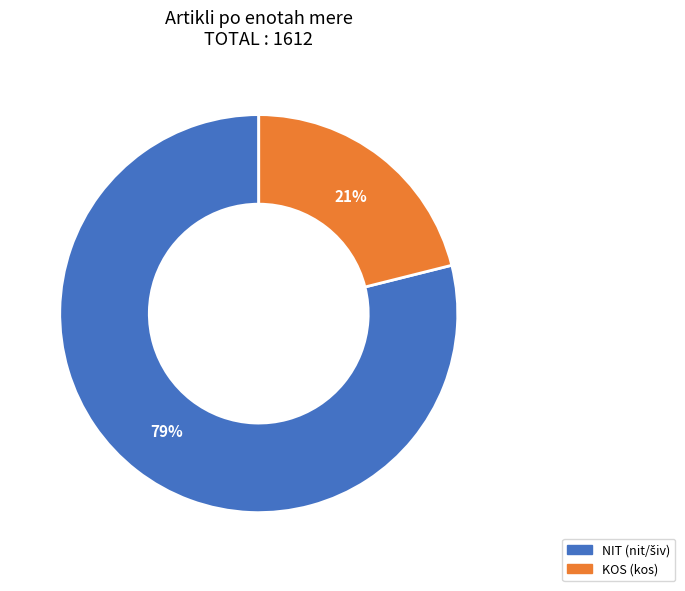

To the nearest percent, what is the difference between the largest and smallest slice percentages?

58%